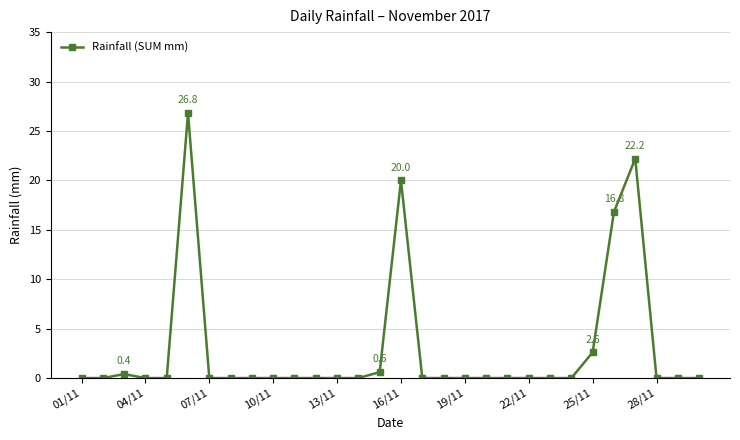

What is the difference between the maximum and second lowest values?

26.8